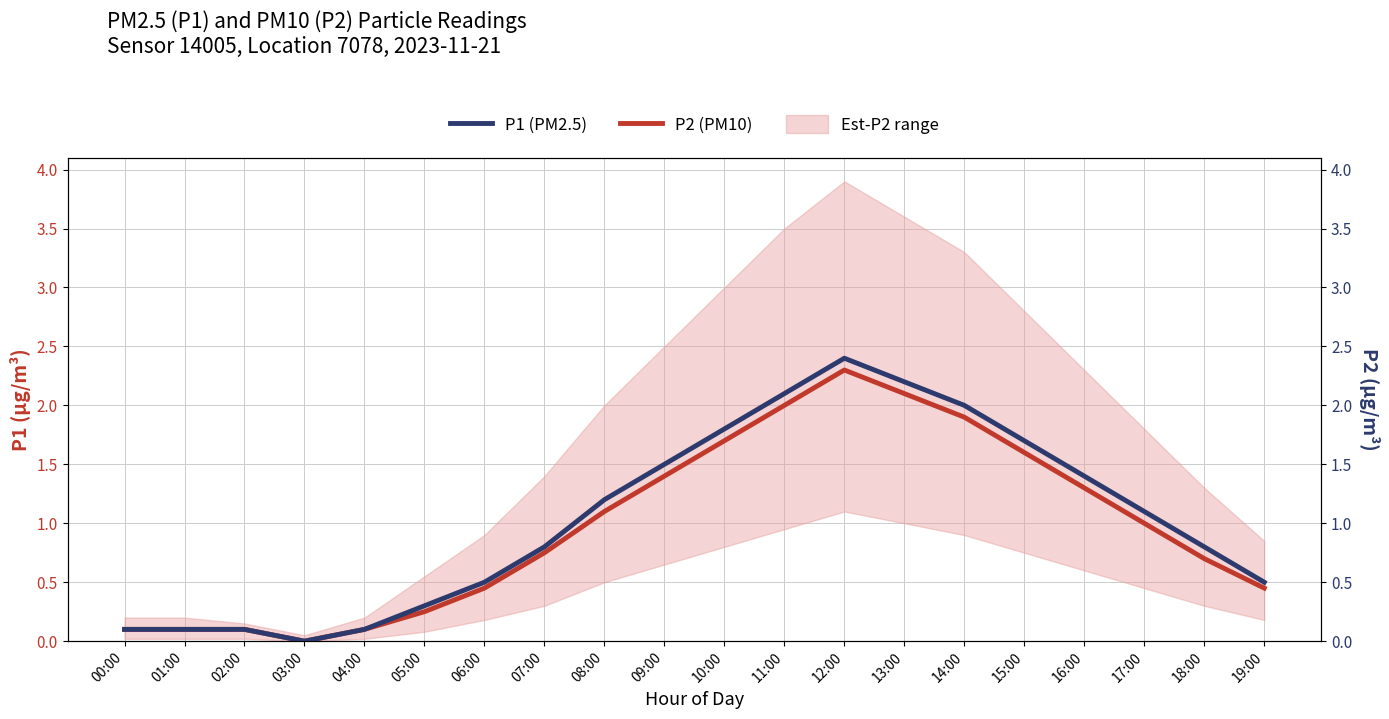

What is the sum of all P1 (PM2.5) values?

20.7